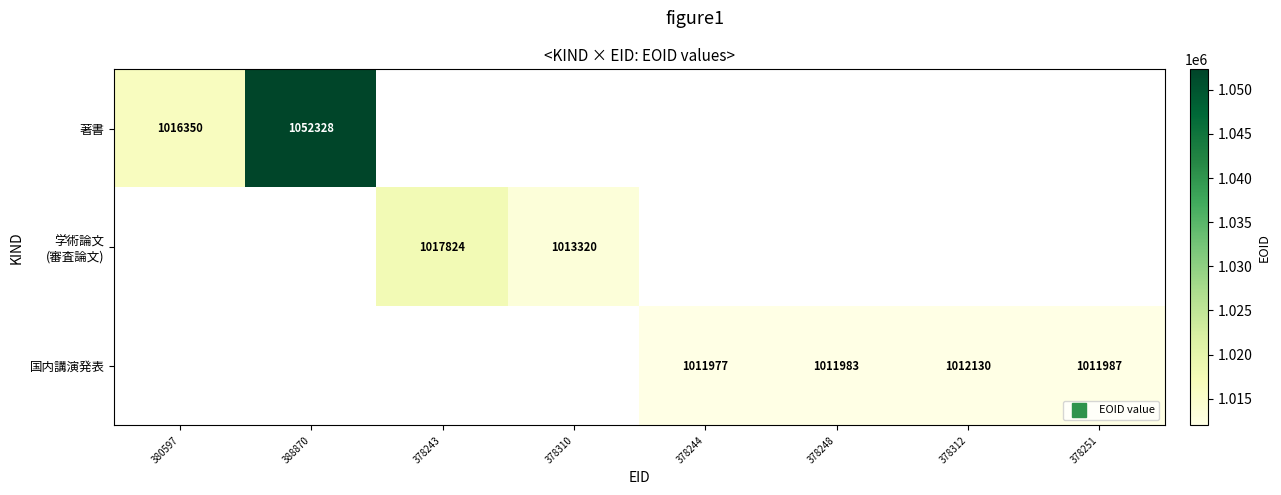

Is the value of 著書 at 378251 greater than the value of 学術論文 (審査論文) at 378243?

No